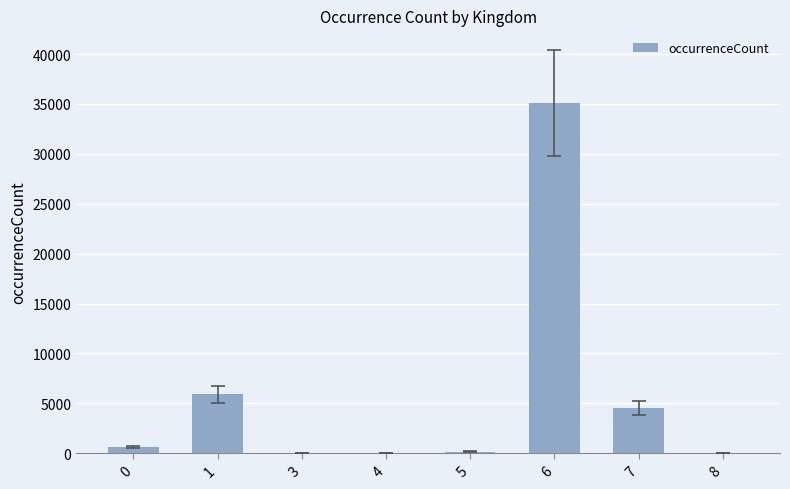

The value at 7 is 4523. True or false?

True